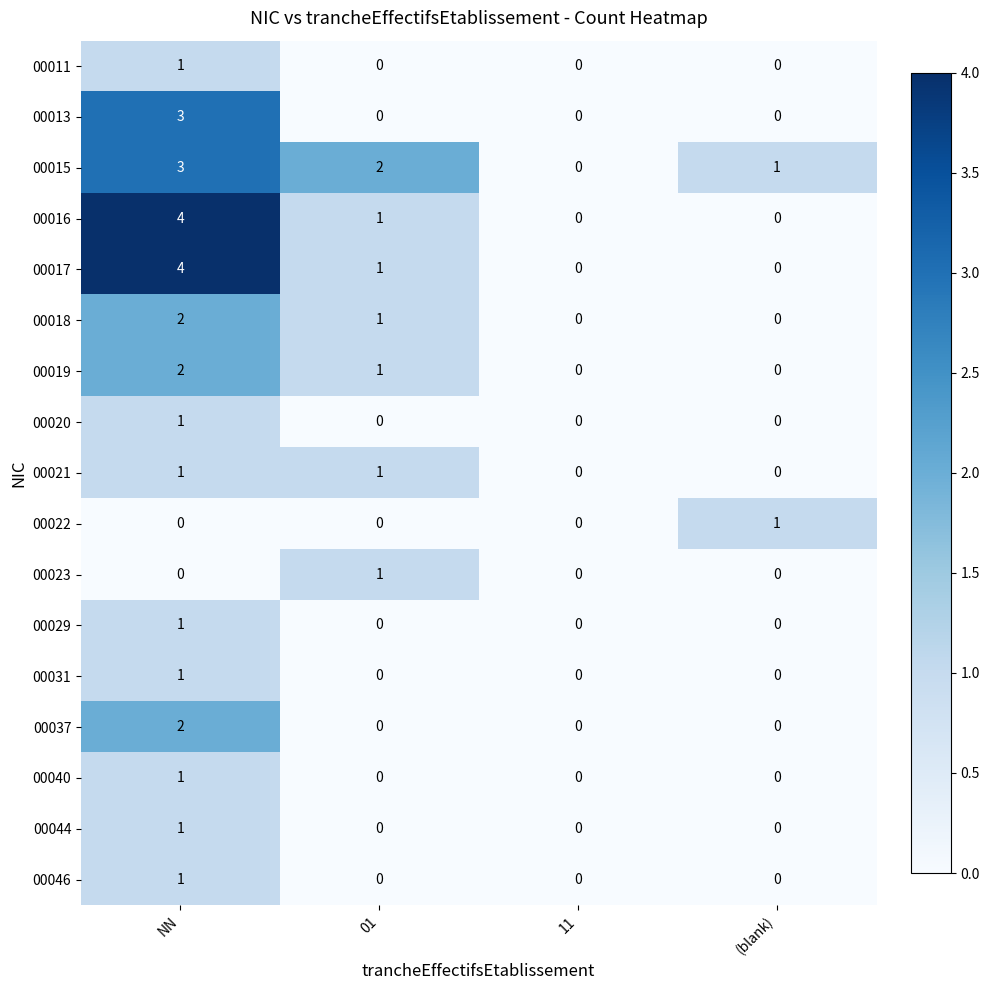

What is the maximum value shown in the chart?

4